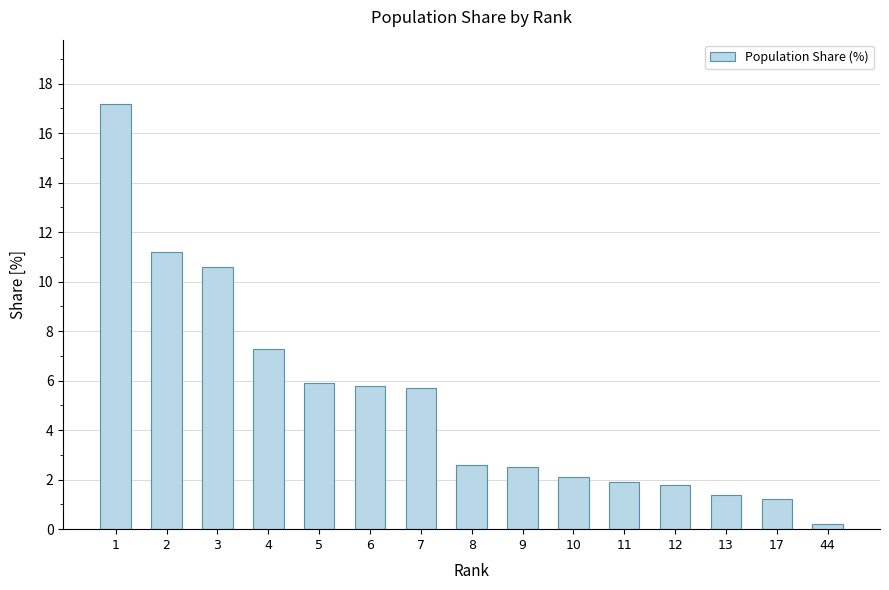

Where is the data nearest to the value 8?

4